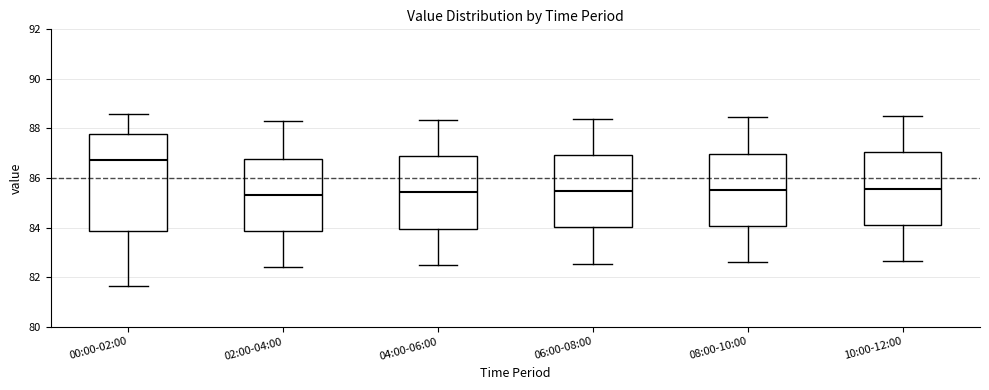

Comparing the boxes themselves (not the whiskers), which one is the tallest?

00:00-02:00